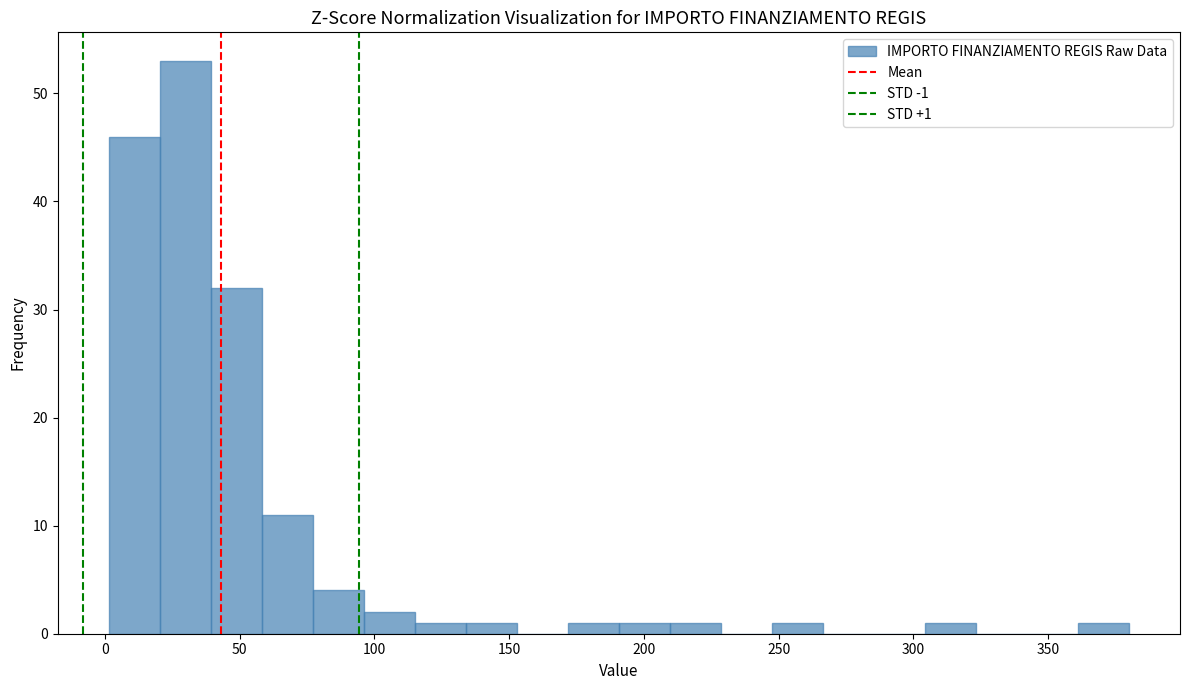

Around what value on the x-axis is the tallest bar? Give the approximate position of its centre, as read against the axis.

30